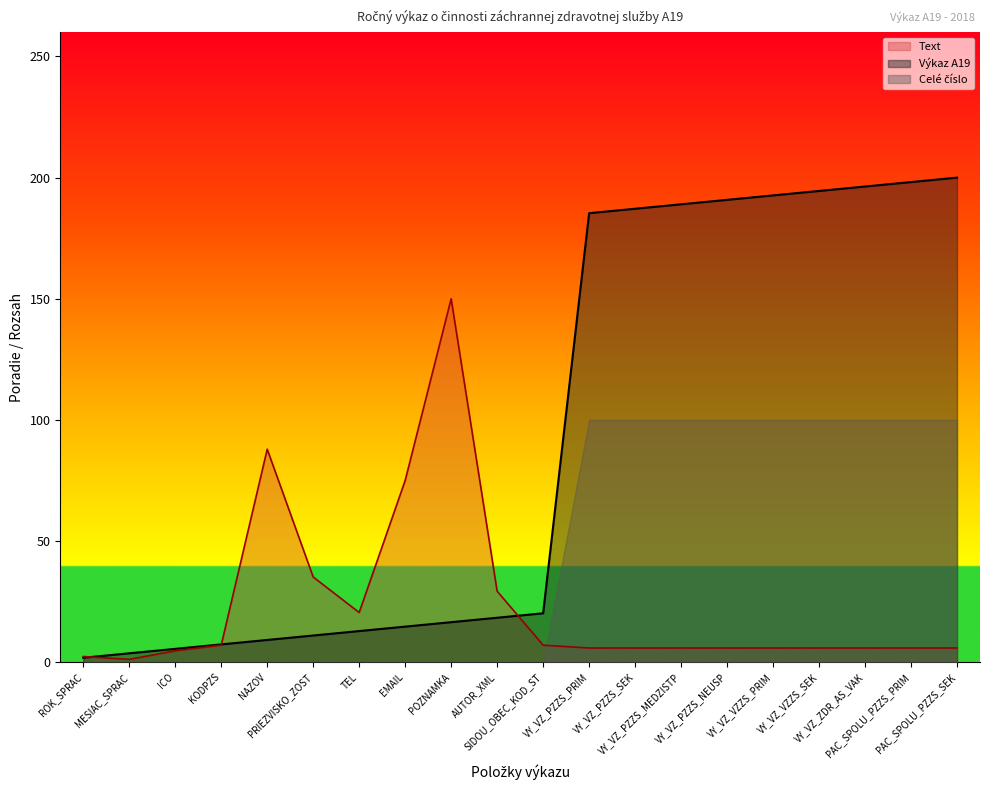

Which series has the widest spread of values?

Výkaz A19